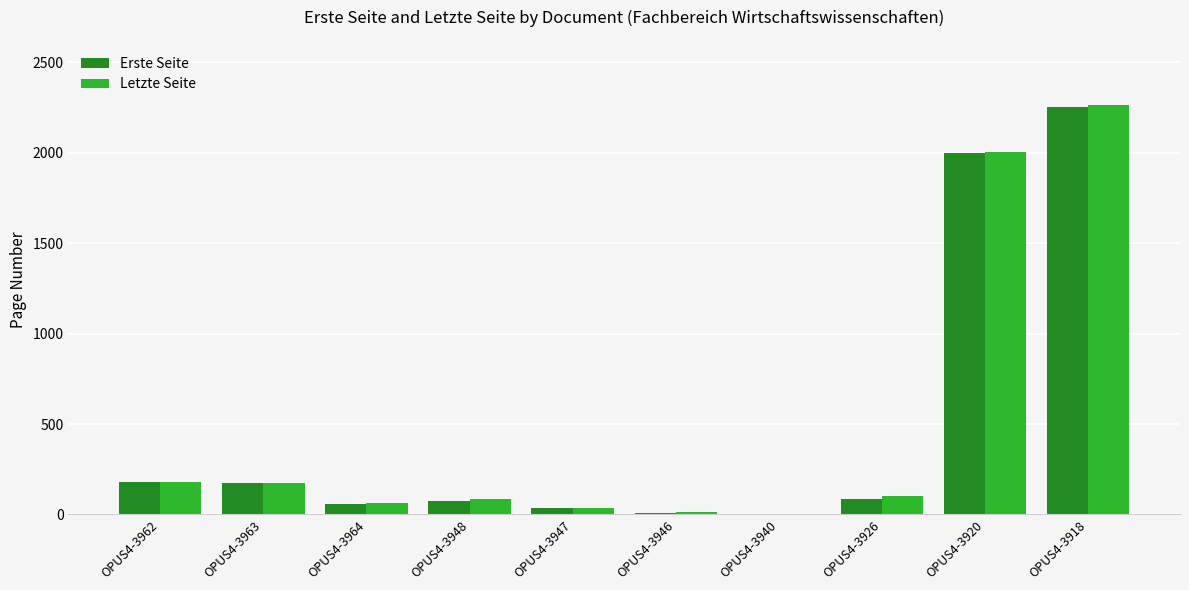

At which label is Erste Seite closest to 1126?

OPUS4-3920